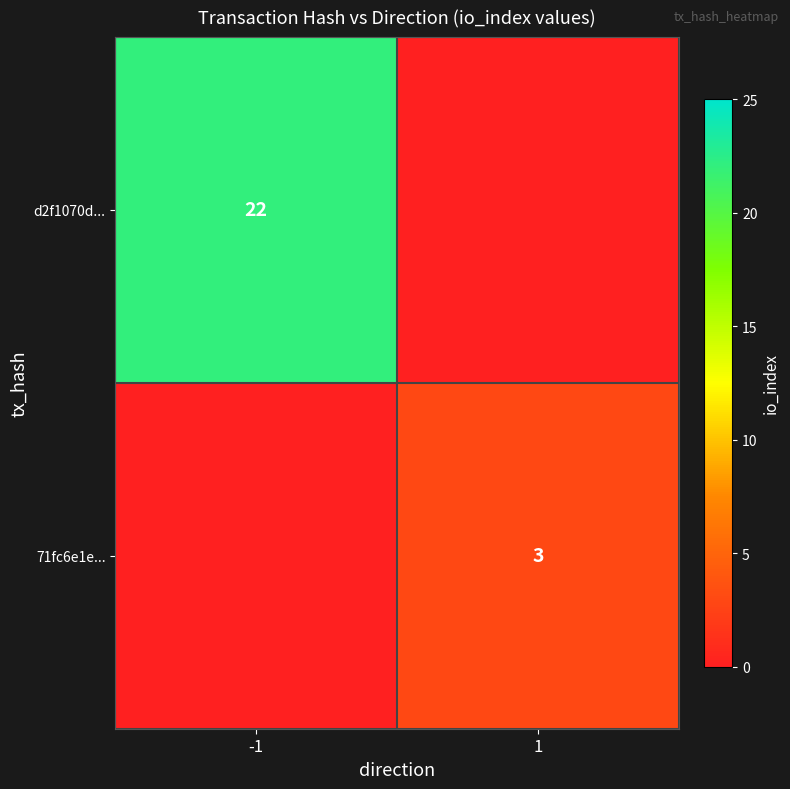

The d2f1070d... series shows 11 at -1. True or false?

False